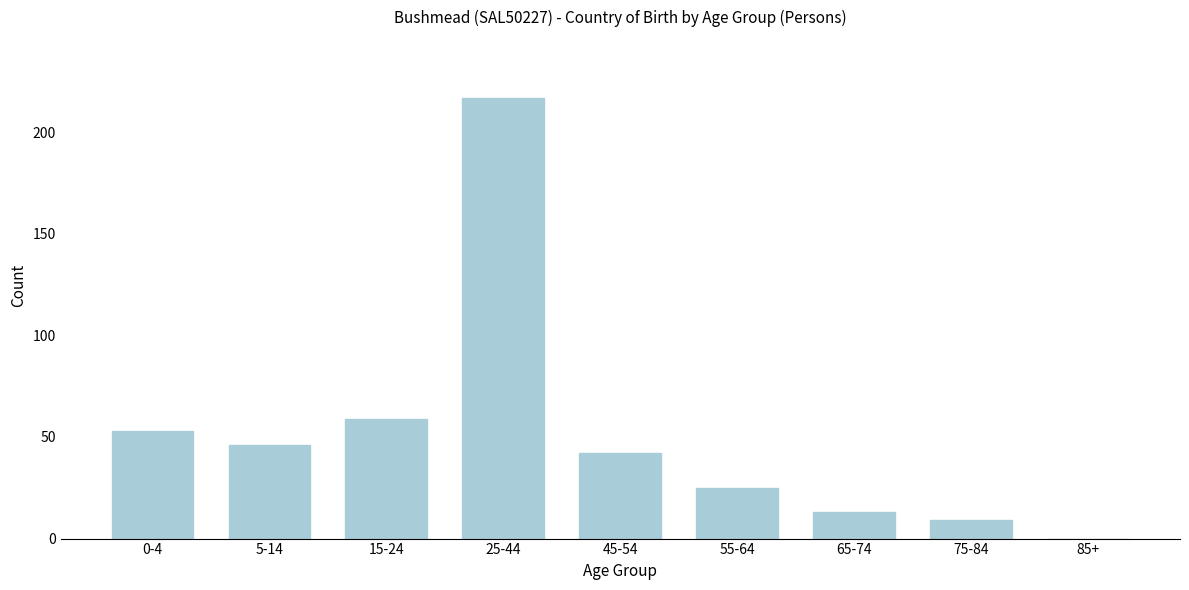

Reading left to right, list all the values displayed in this chart.

0-4=53	5-14=46	15-24=59	25-44=217	45-54=42	55-64=25	65-74=13	75-84=9	85+=0